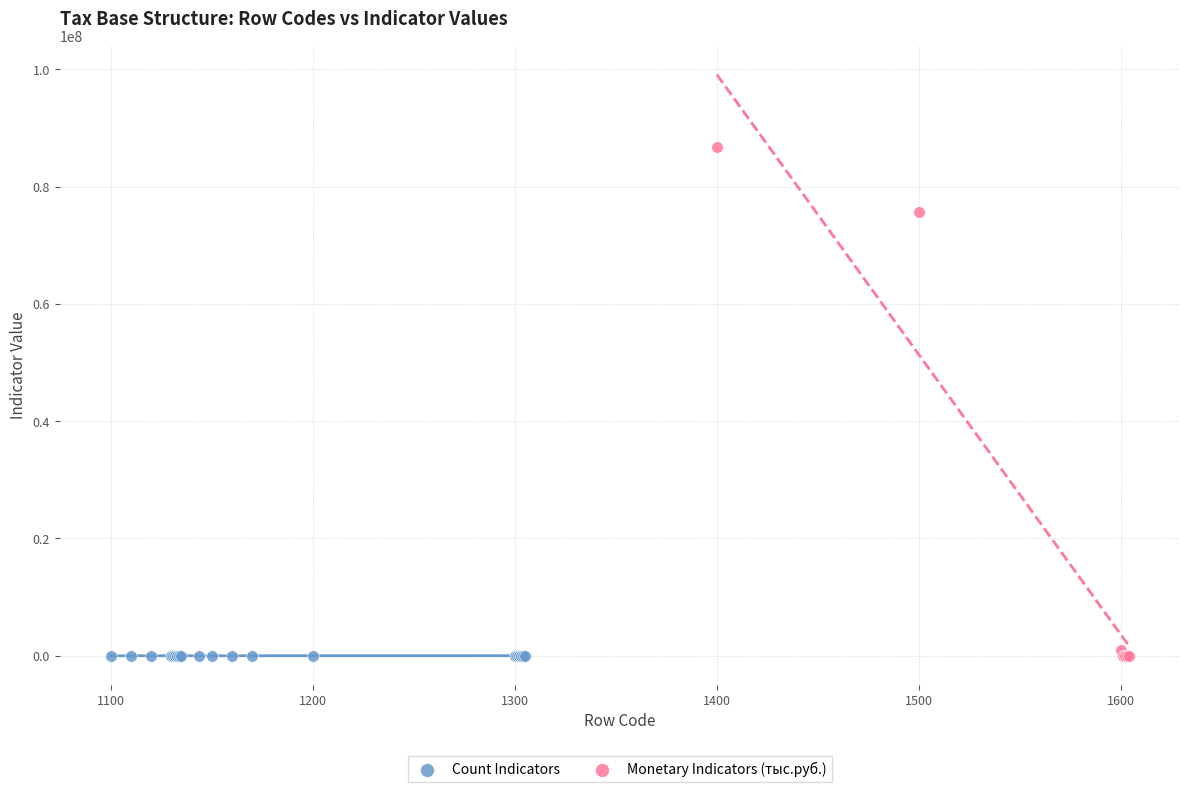

Which series reaches the maximum Y coordinate?

Monetary Indicators (тыс.руб.)